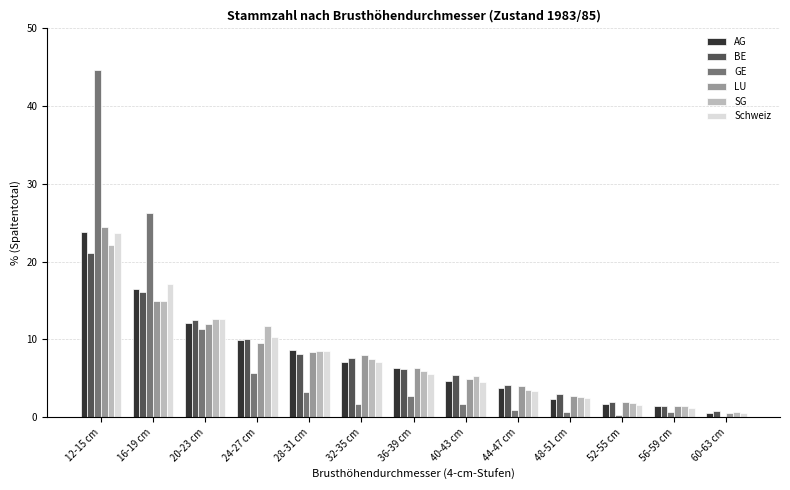

What is the total value across all series at 28-31 cm?

45.5